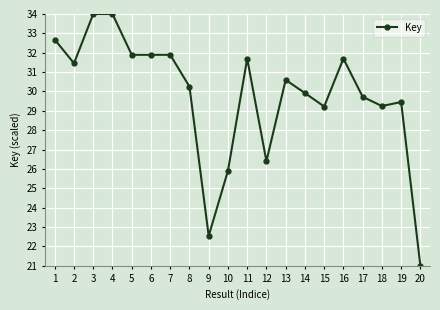

What is the sum of the values at 2 and 3?

65.5